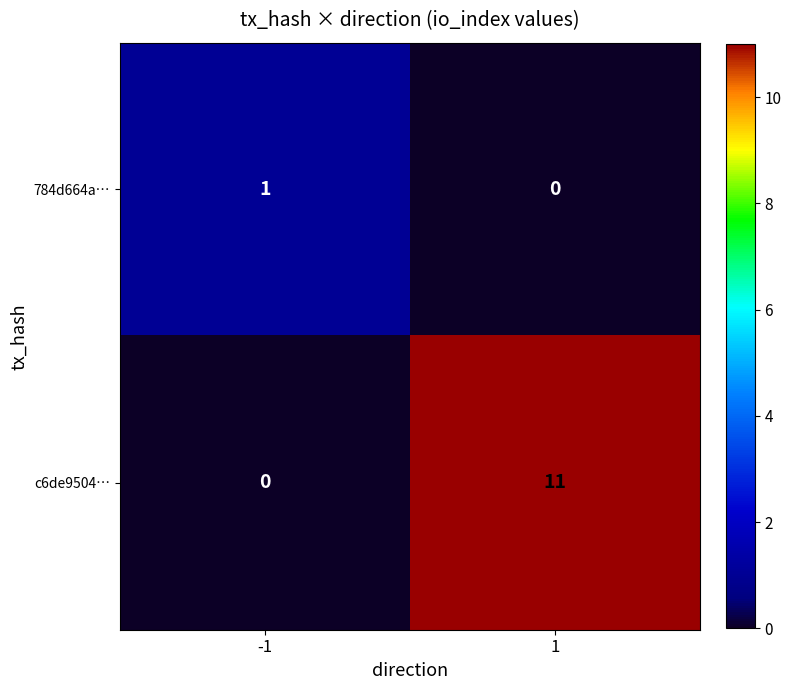

How many data points in c6de9504… are less than 11?

1